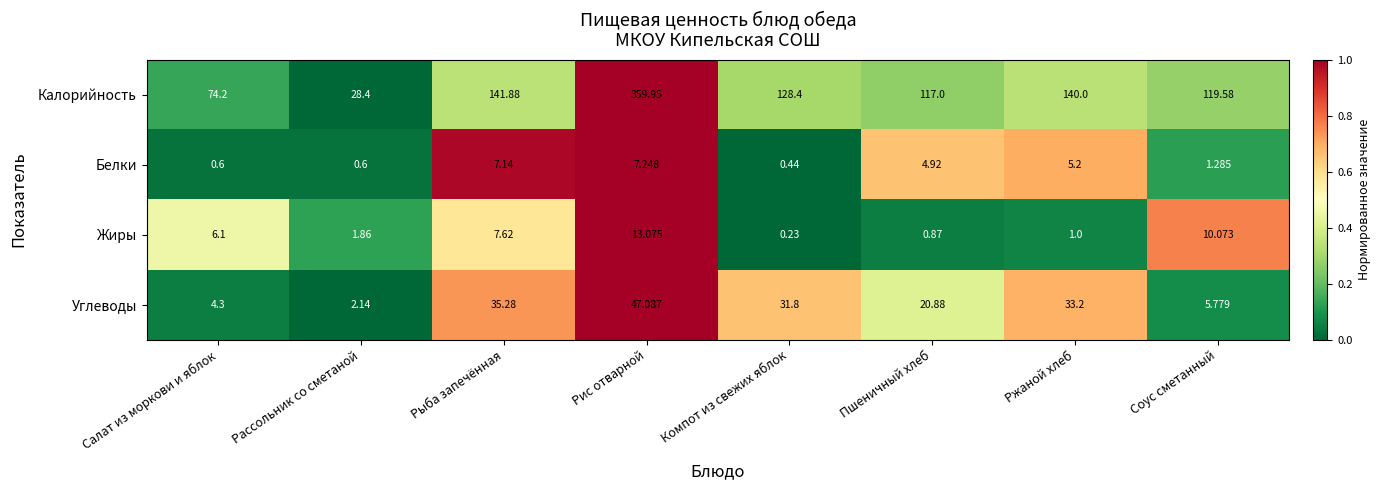

How many data points in Калорийность are above 128?

4